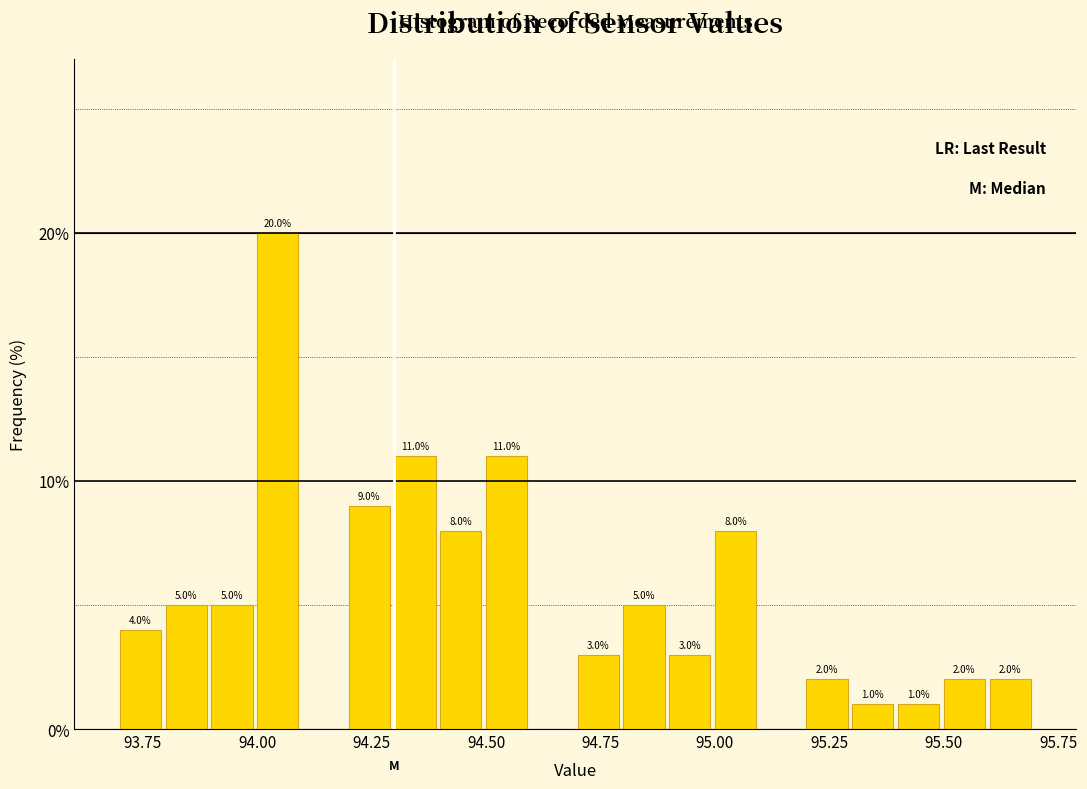

Around what value on the x-axis is the tallest bar? Give the approximate position of its centre, as read against the axis.

94.05